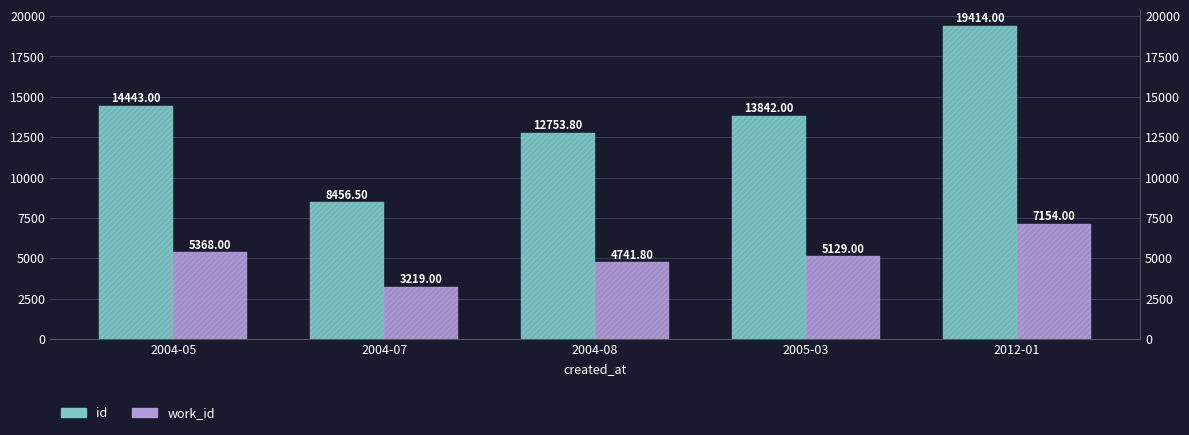

Reading left to right, transcribe all the data shown in this chart.

id: 14443.0	8456.5	12753.8	13842.0	19414.0
work_id: 5368.0	3219.0	4741.8	5129.0	7154.0